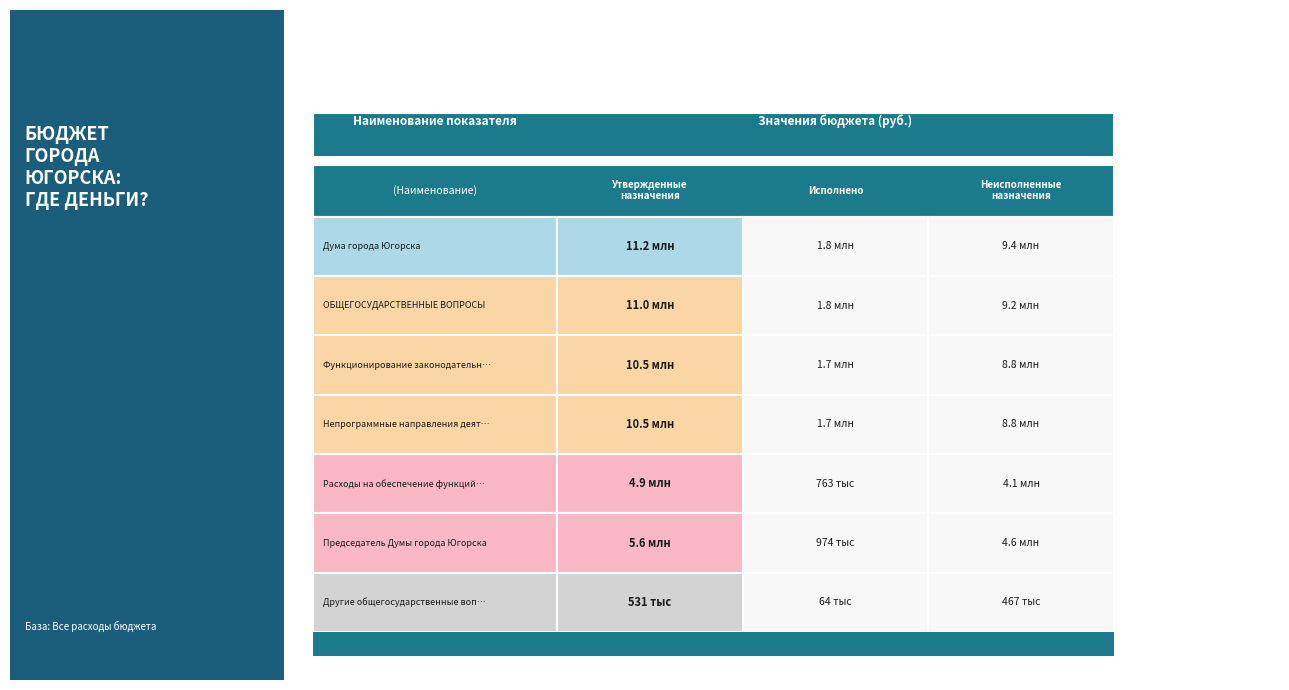

The Исполнено series shows 1800943.6 at 0. True or false?

True